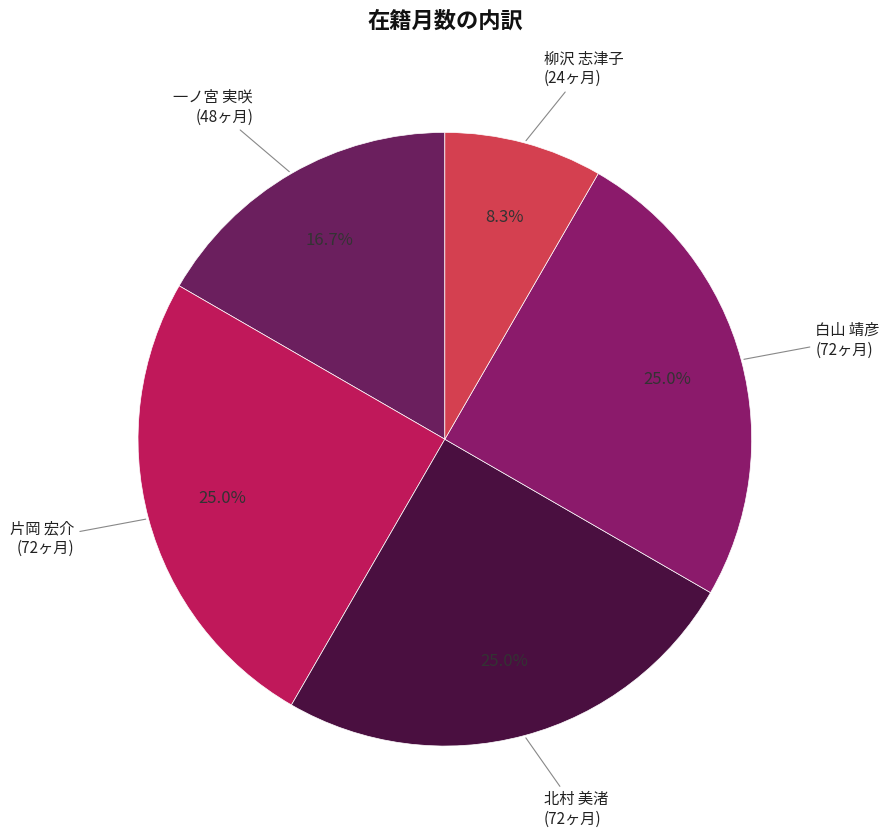

Between 一ノ宮 実咲 and 白山 靖彦, which is larger?

白山 靖彦